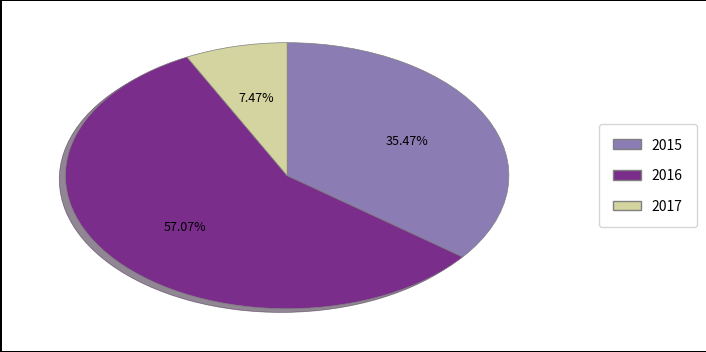

To the nearest percent, what is the combined percentage of 2017 and 2015?

43%